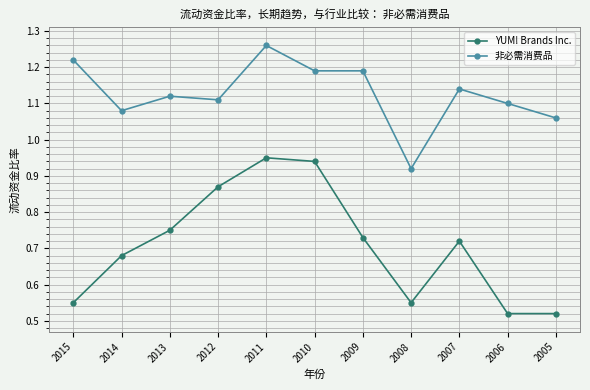

True or false: YUM! Brands Inc. has more than 1 interior local peaks.

True